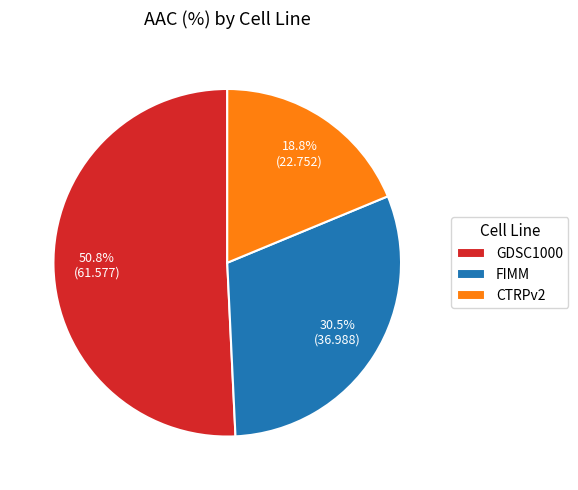

What is the ratio of the value at FIMM to the value at GDSC1000?

0.6